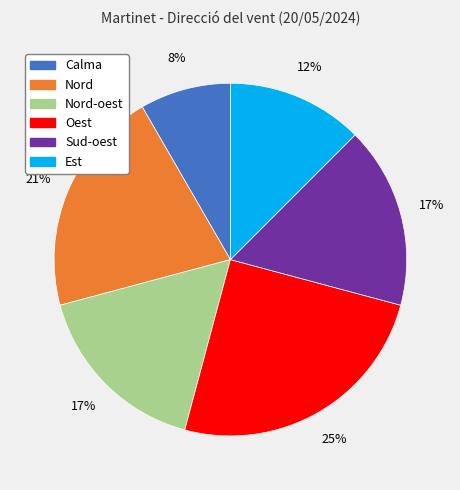

Combined, do Nord and Calma account for over 50%?

No